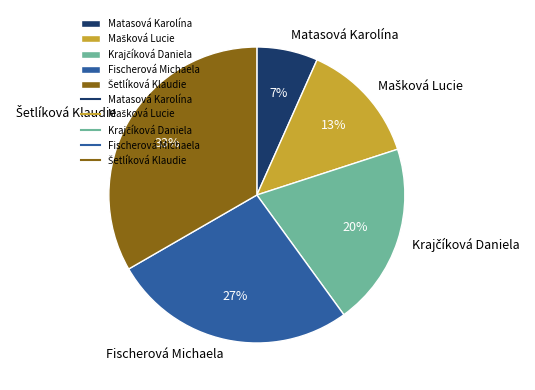

Which slice is the smallest?

Matasová Karolína